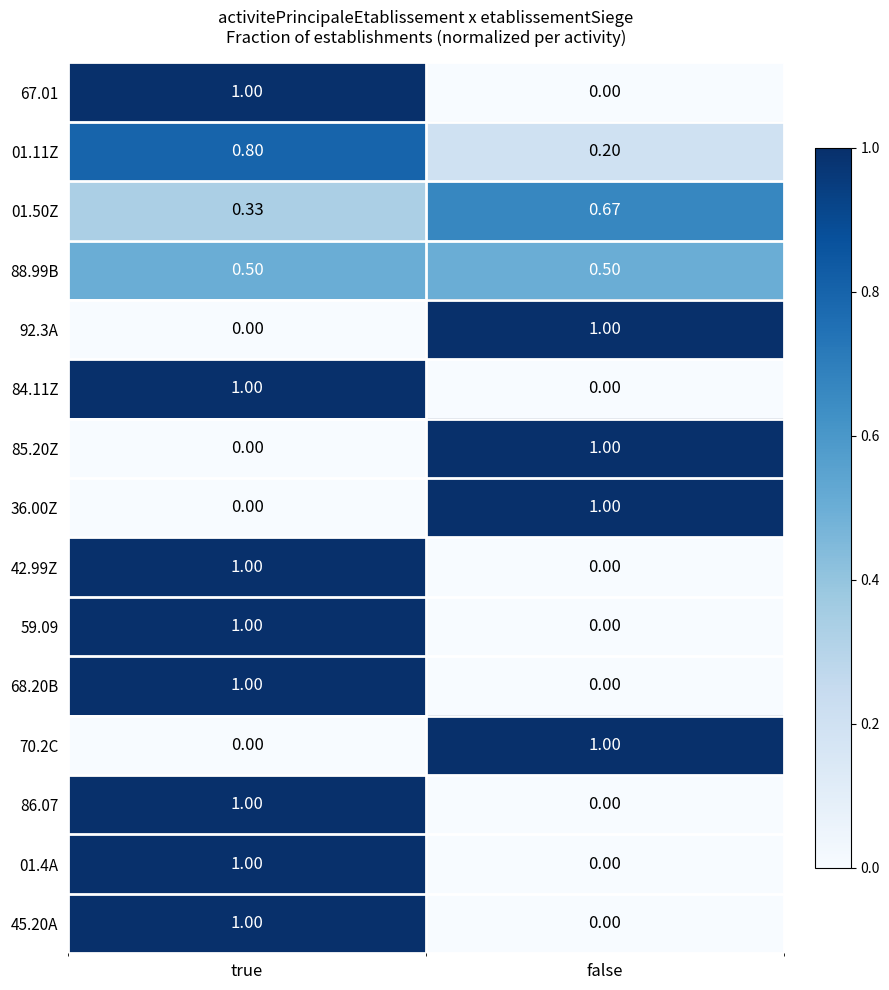

Rank the categories by 85.20Z value from lowest to highest.

true, false